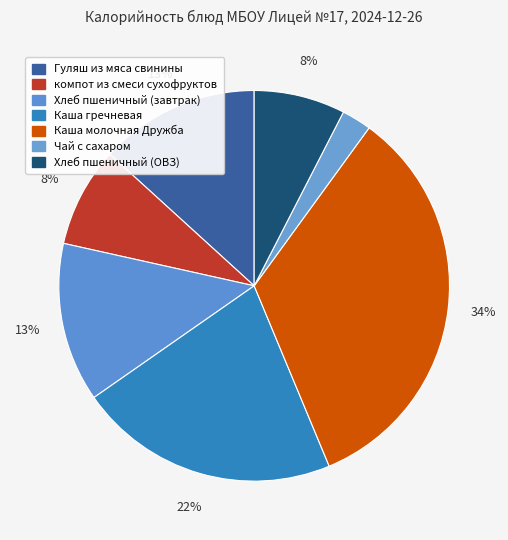

What is the change in value from компот из смеси сухофруктов to Каша молочная Дружба?

+289.8